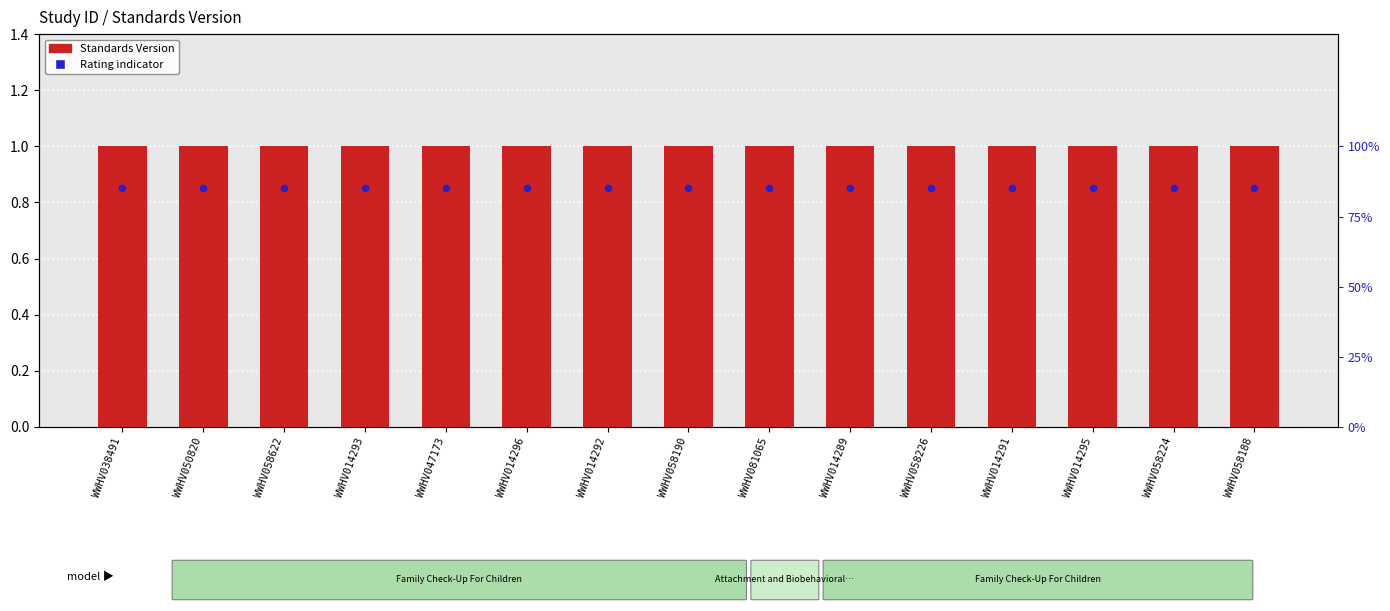

Is the value of Standards Version at WWHV058188 greater than the value of Rating indicator at WWHV058226?

Yes